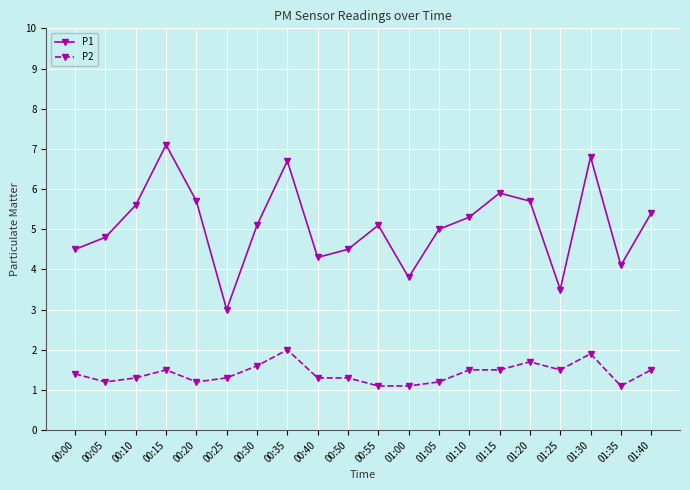

Reading left to right, list all the values displayed in this chart.

P1: 00:00=4.5	00:05=4.8	00:10=5.6	00:15=7.1	00:20=5.7	00:25=3.0	00:30=5.1	00:35=6.7	00:40=4.3	00:50=4.5	00:55=5.1	01:00=3.8	01:05=5.0	01:10=5.3	01:15=5.9	01:20=5.7	01:25=3.5	01:30=6.8	01:35=4.1	01:40=5.4
P2: 00:00=1.4	00:05=1.2	00:10=1.3	00:15=1.5	00:20=1.2	00:25=1.3	00:30=1.6	00:35=2.0	00:40=1.3	00:50=1.3	00:55=1.1	01:00=1.1	01:05=1.2	01:10=1.5	01:15=1.5	01:20=1.7	01:25=1.5	01:30=1.9	01:35=1.1	01:40=1.5